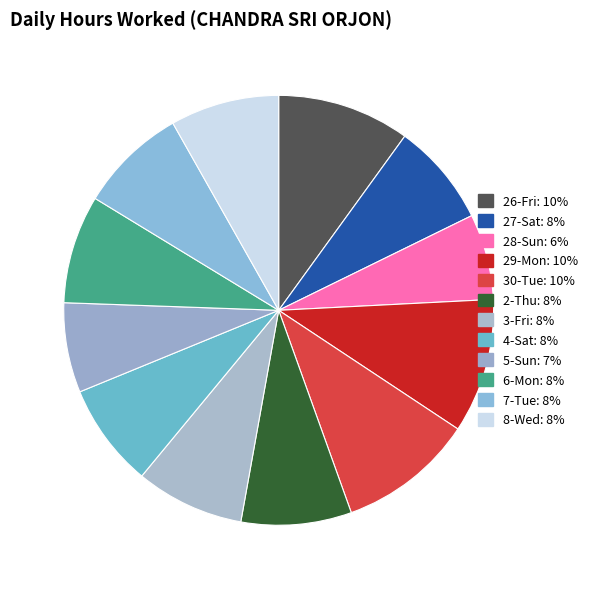

Combined, do 4-Sat and 29-Mon account for over 50%?

No